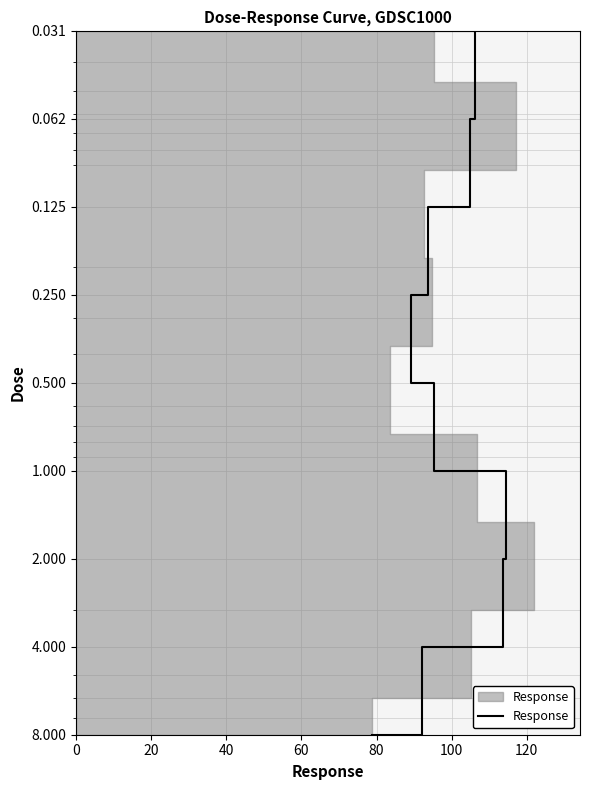

Reading left to right, what are all the values shown in this chart?

0.0	0.1	0.1	0.2	0.5	1.0	2.0	4.0	8.0